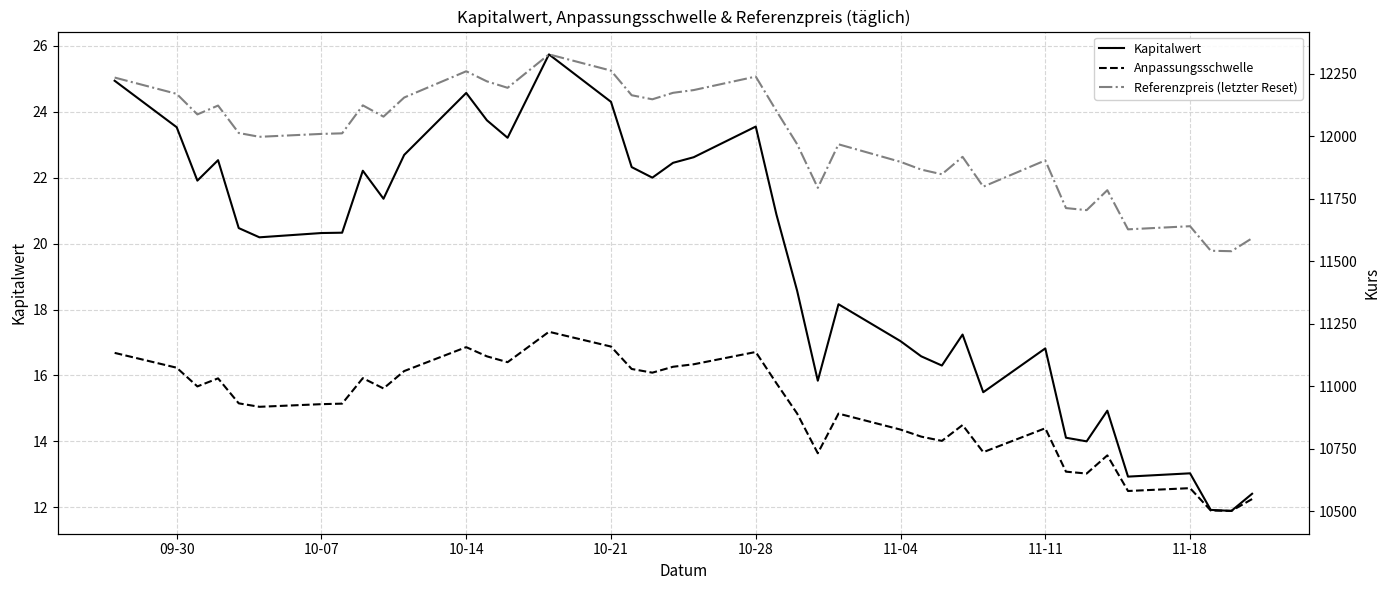

Is it true that Kapitalwert equals 23.6 at 10-28?

True